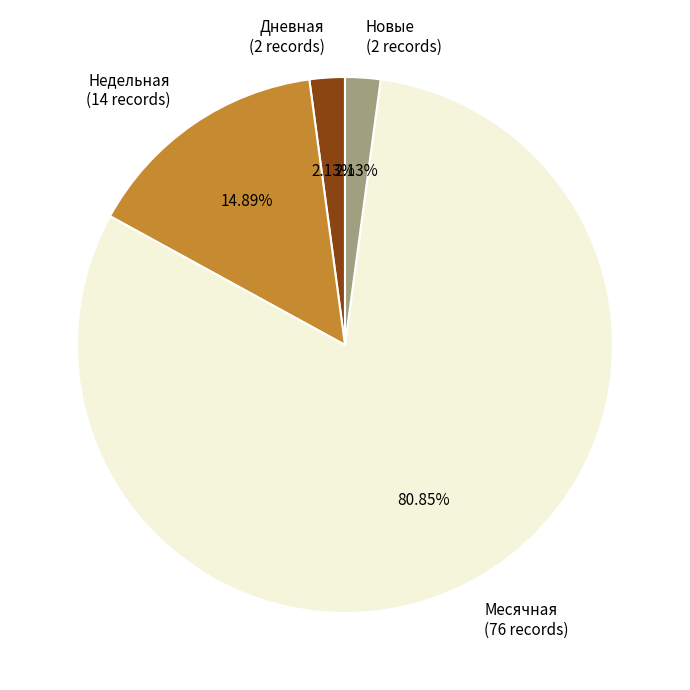

Does any single category account for the majority?

Yes